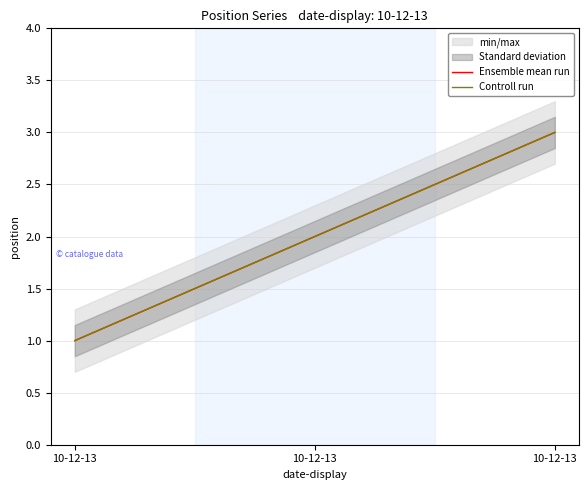

The Ensemble mean run series shows 3 at 10-12-13. True or false?

True